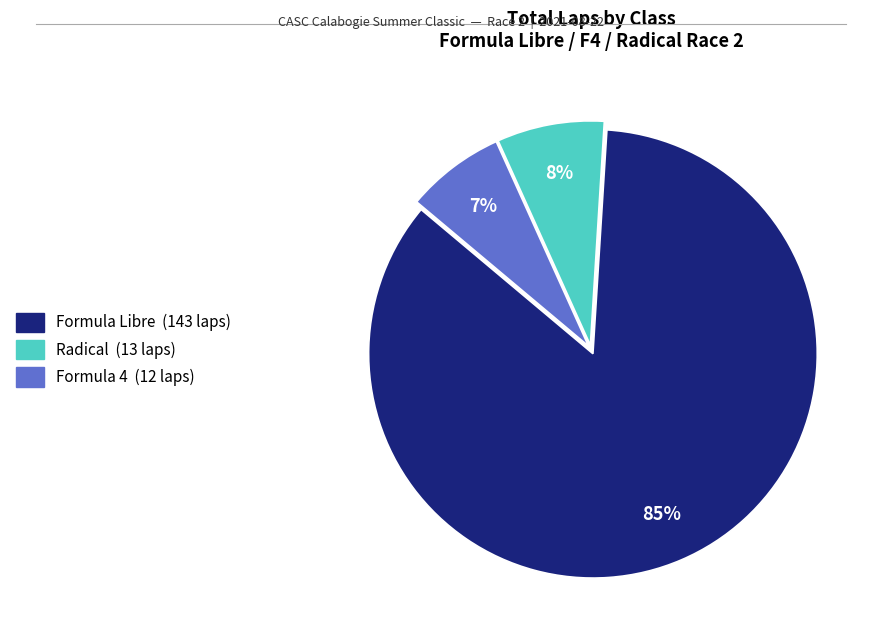

Does any single category account for the majority?

Yes